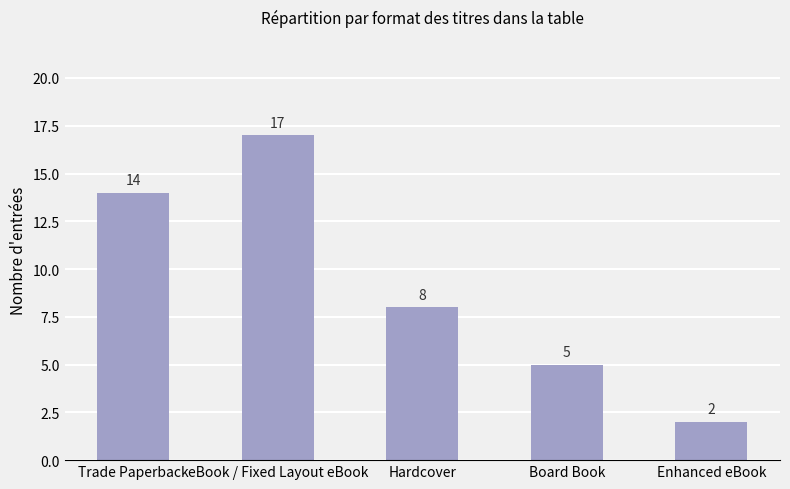

Count the values in the range 5 to 14.

3